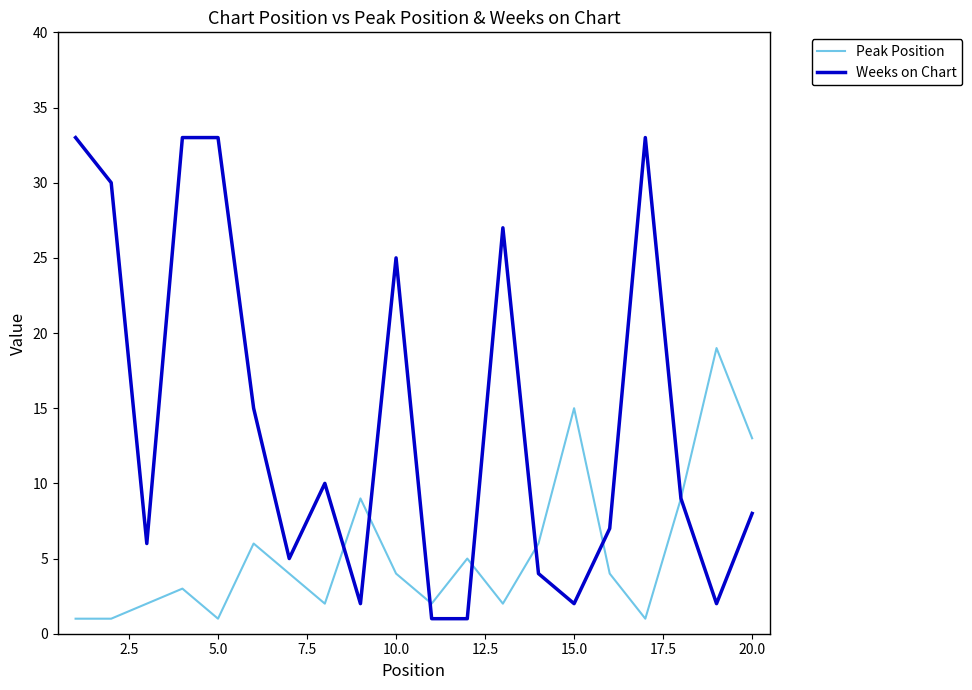

Which series has the largest total across all categories?

Weeks on Chart